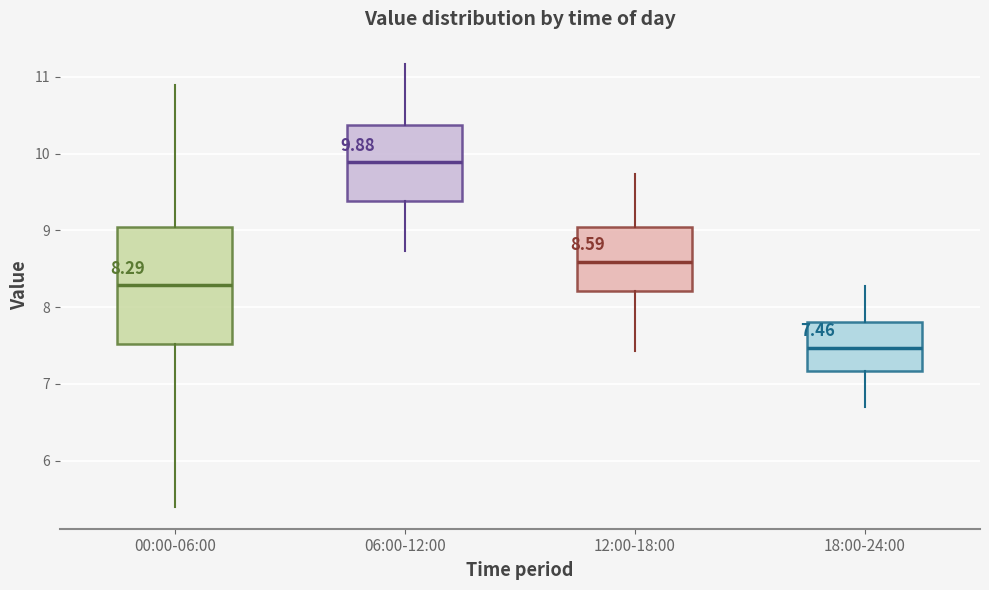

Comparing the boxes themselves (not the whiskers), which one is the tallest?

00:00-06:00